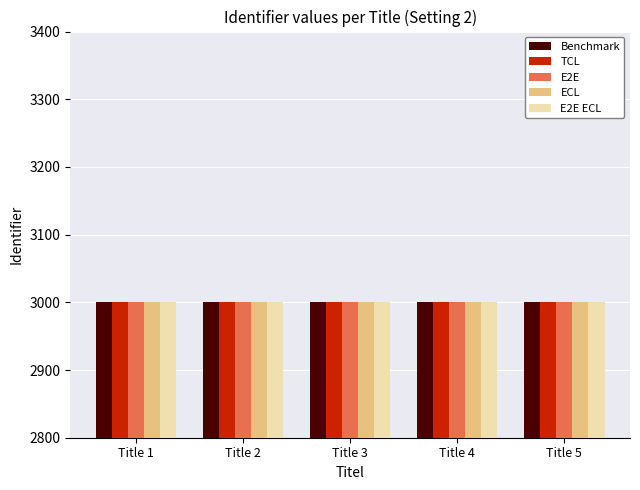

What is the average value of the E2E series?

3000.2